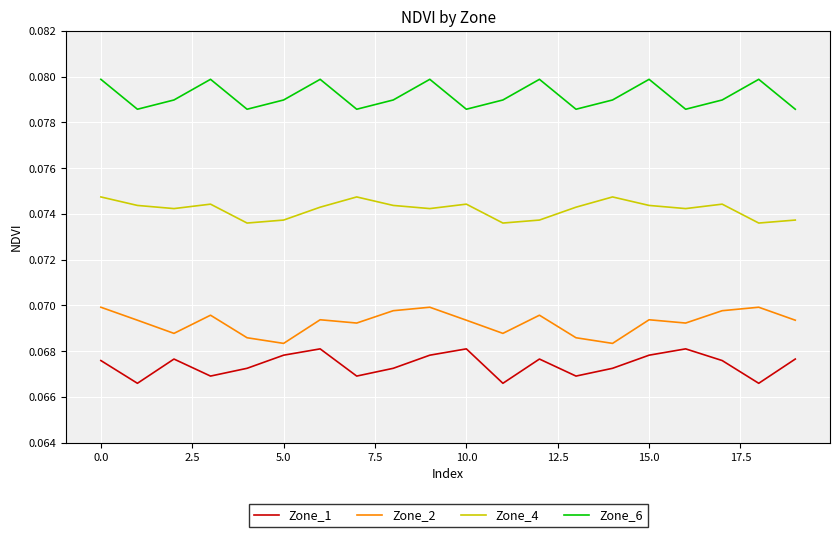

True or false: Zone_4 and Zone_2 cross at least once.

False